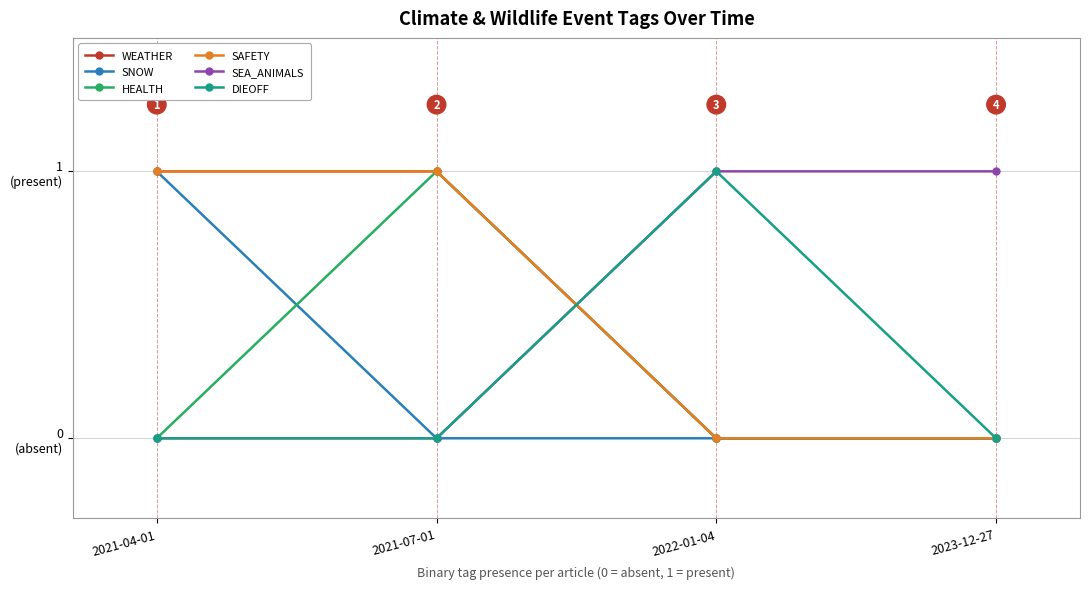

Does the chart have visible grid lines?

Yes